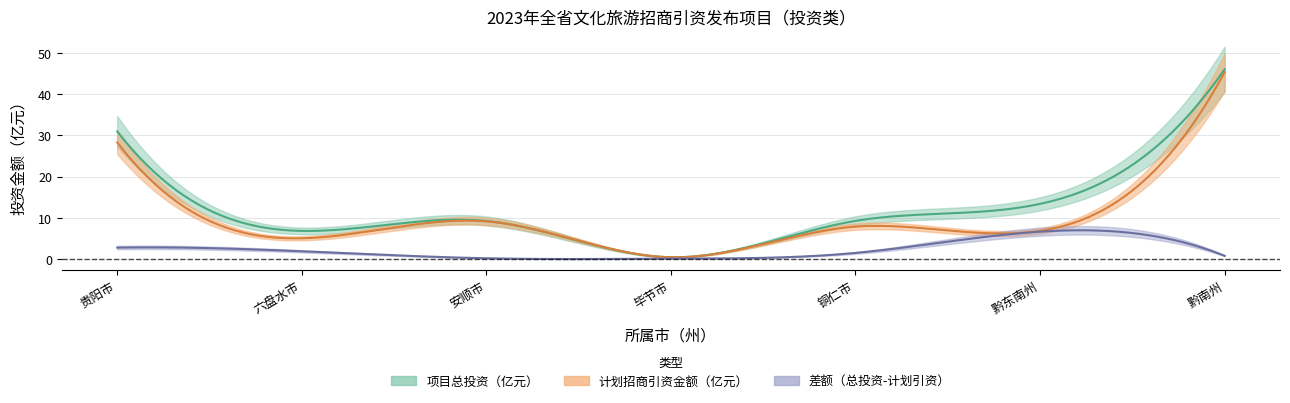

What is the average value of the 项目总投资（亿元） series?

16.6